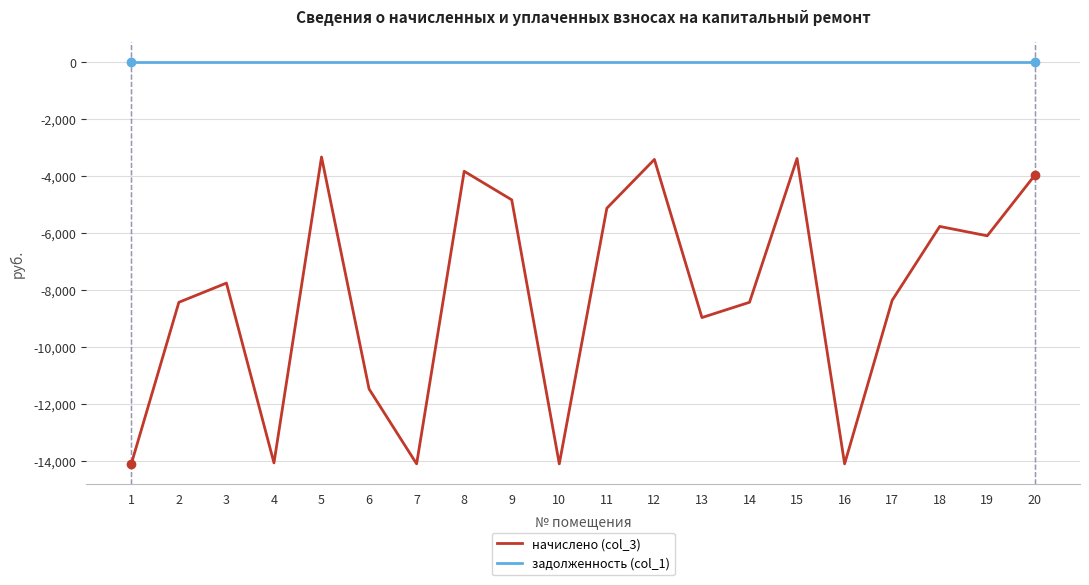

True or false: задолженность (col_1) and начислено (col_3) intersect in this chart.

False